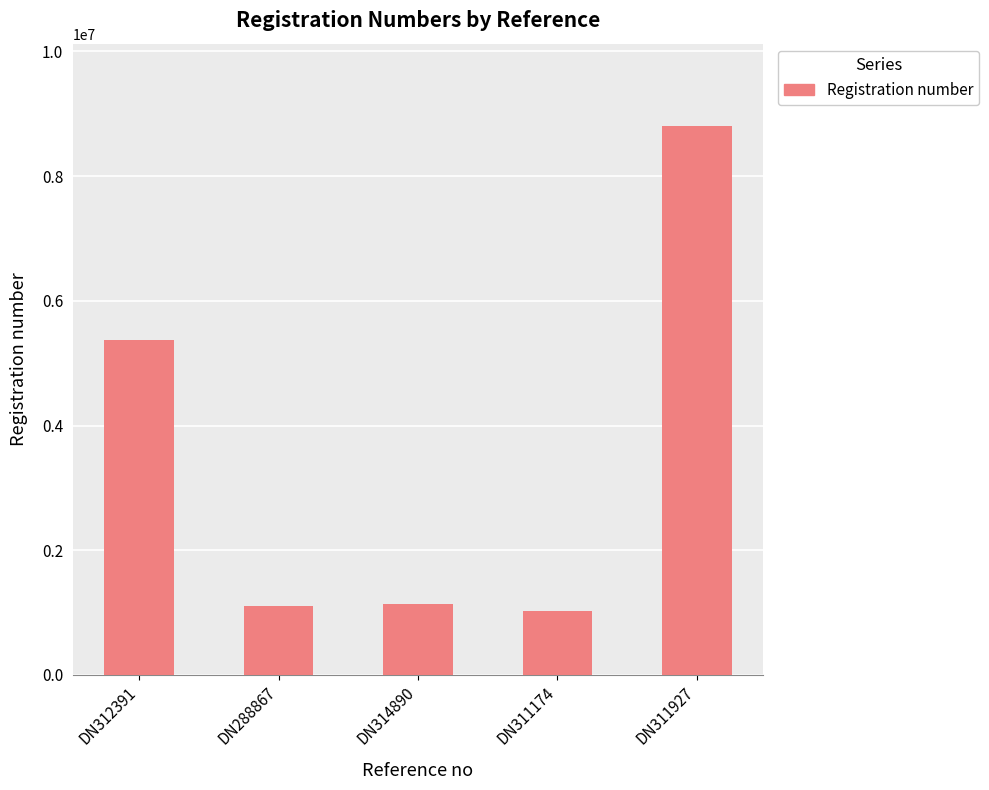

What is the average value?

3489159